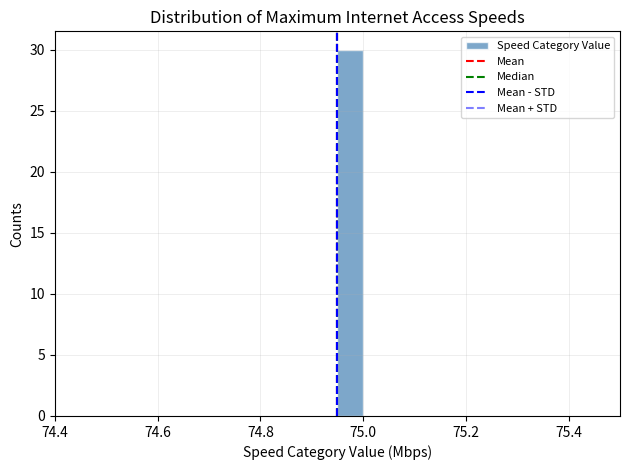

Around what value on the x-axis is the tallest bar? Give the approximate position of its centre, as read against the axis.

74.98